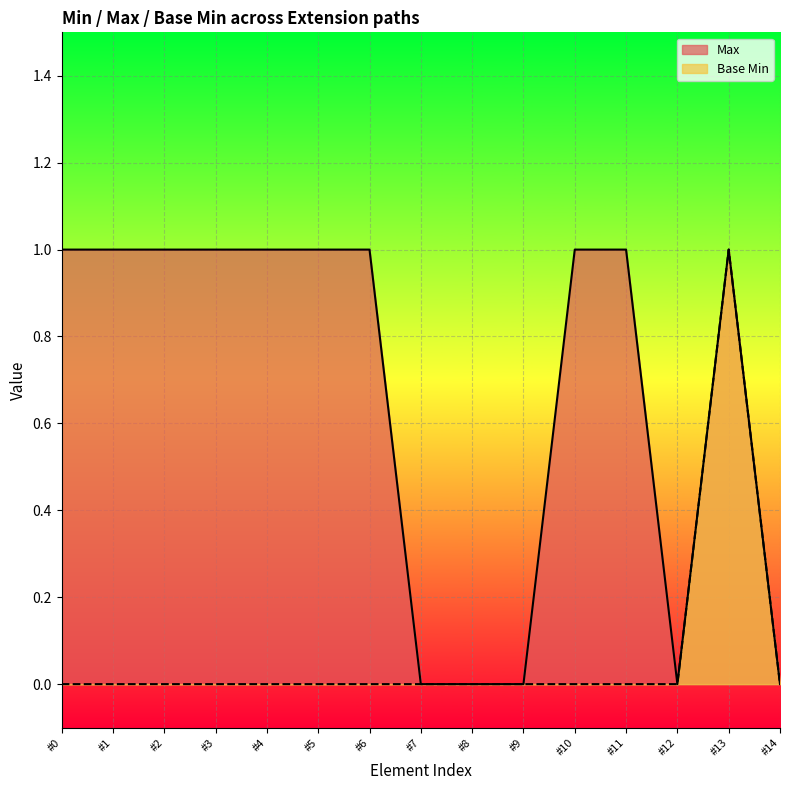

Reading right to left, list all the values displayed in this chart.

Max: 0	1	0	1	1	0	0	0	1	1	1	1	1	1	1
Base Min: 0	1	0	0	0	0	0	0	0	0	0	0	0	0	0